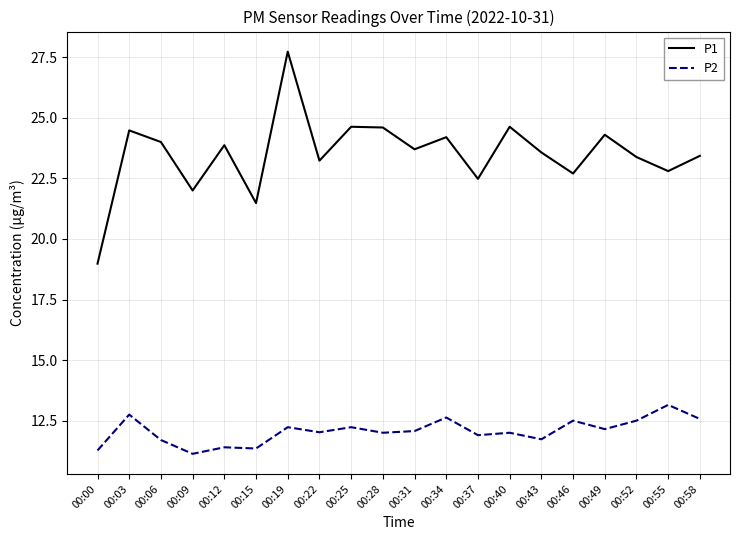

Where does the P1 series first go above 23?

00:03